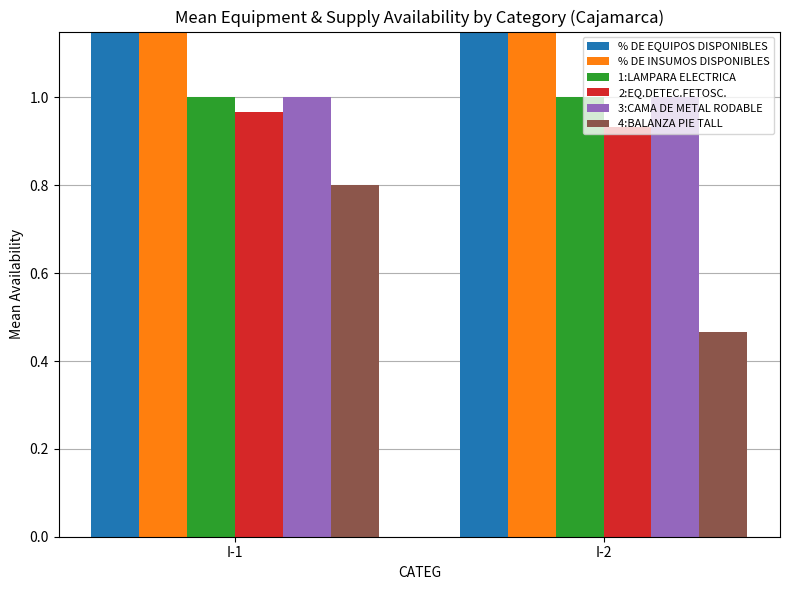

Which category has the lowest value across all series?

I-2